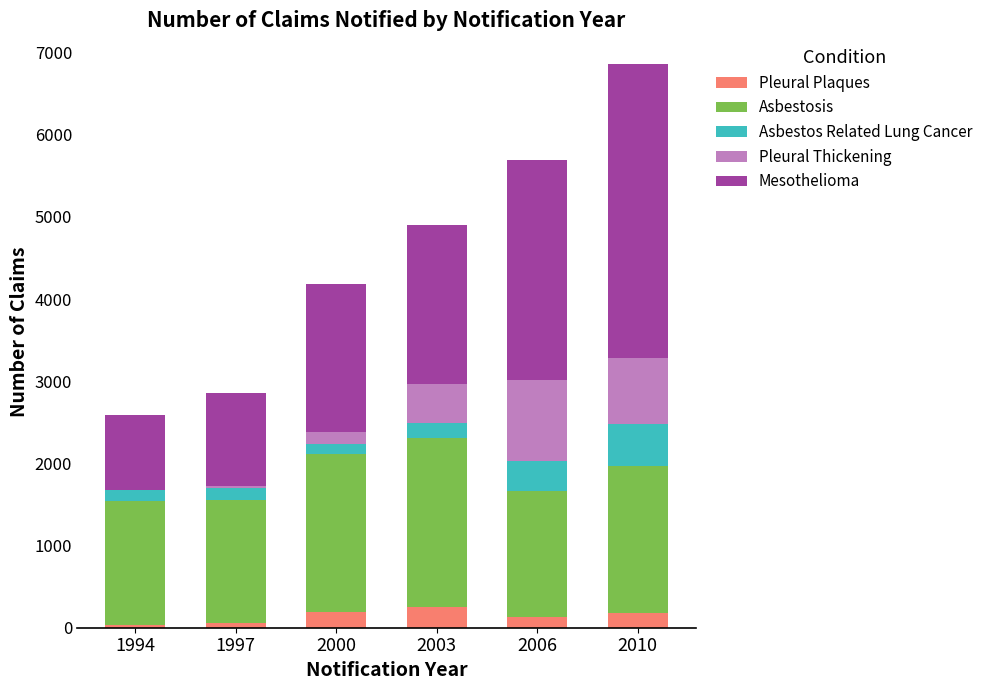

At which category is the sum across all series the highest?

2010